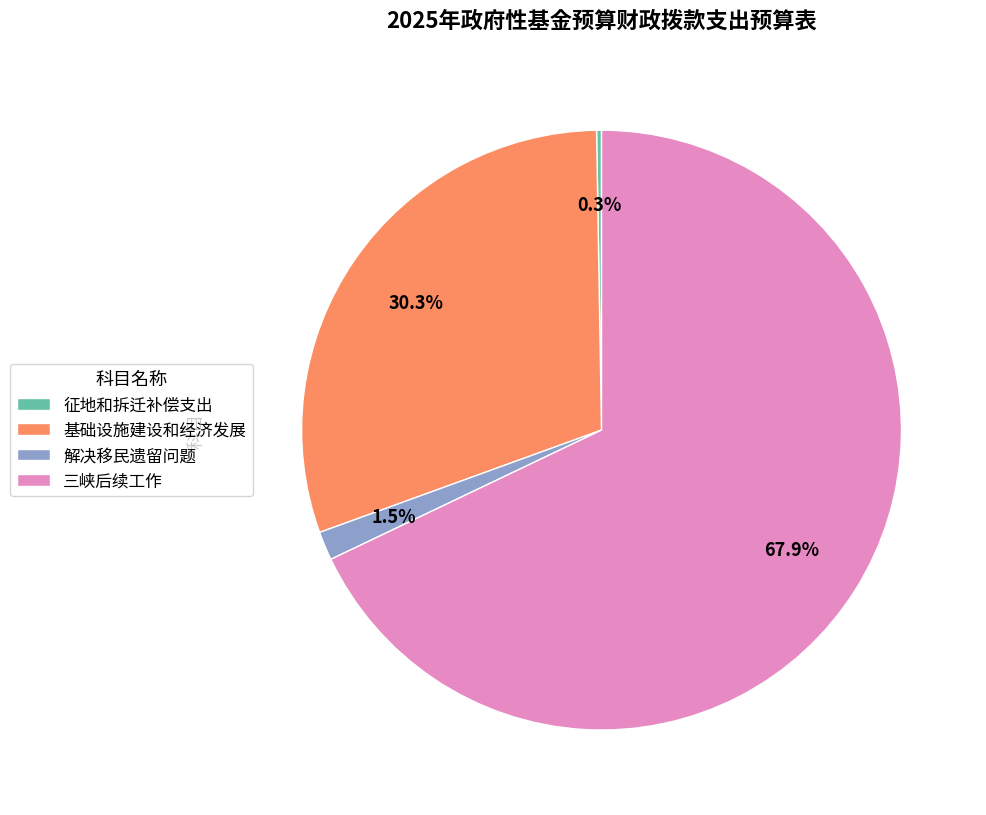

What is the total percentage of 解决移民遗留问题 and 基础设施建设和经济发展?

31.8%